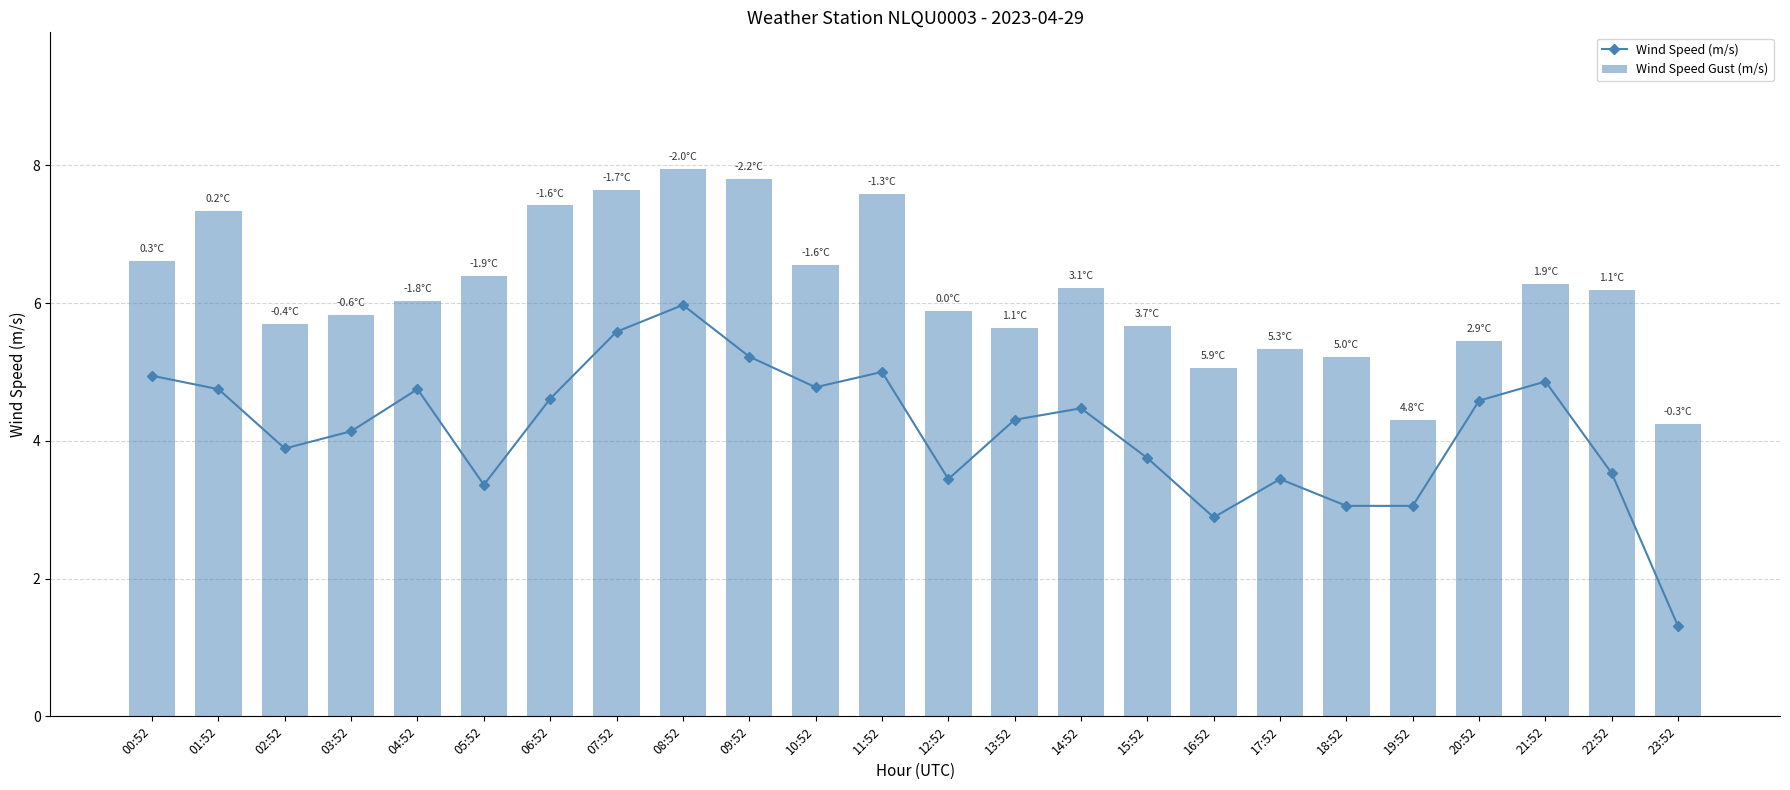

What is the maximum value shown in the chart?

7.9